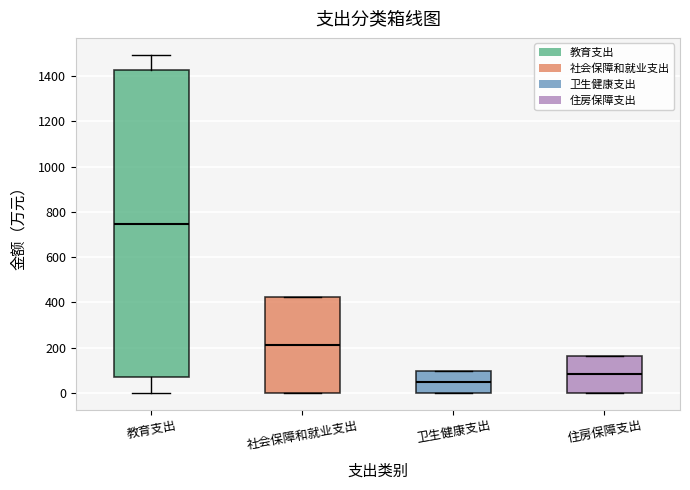

Comparing the boxes themselves (not the whiskers), which one is the tallest?

教育支出